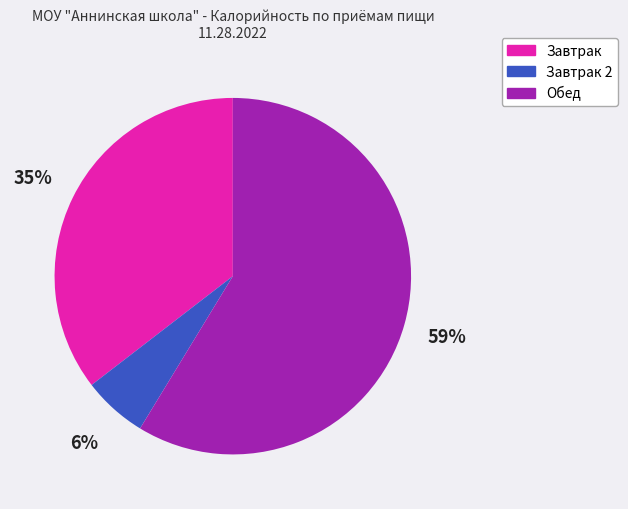

Count the number of slices in the pie.

3